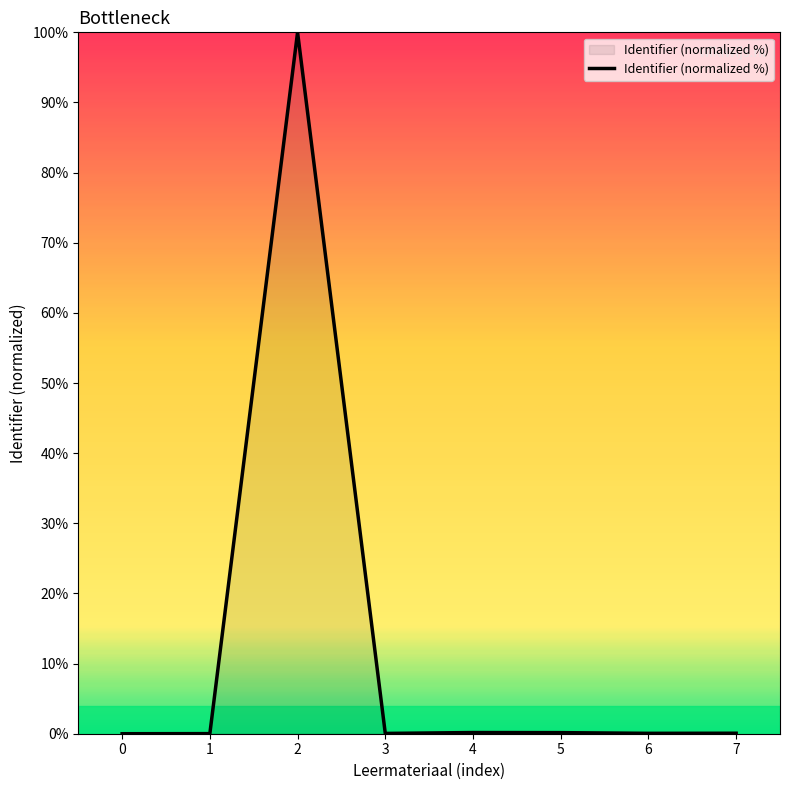

True or false: the data shows 0.0 at 0.

True